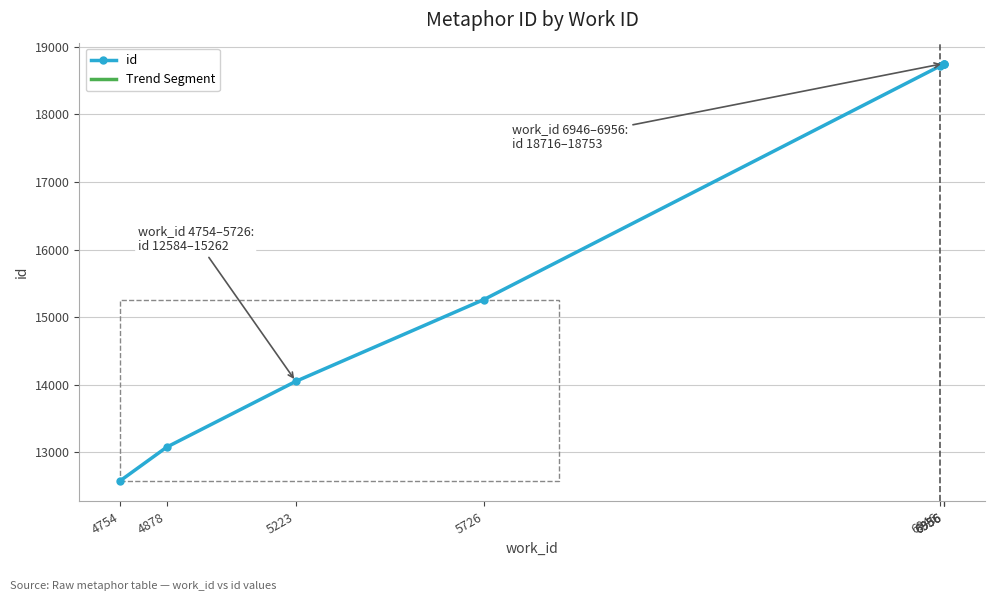

True or false: the data has more than 1 interior local peaks.

False